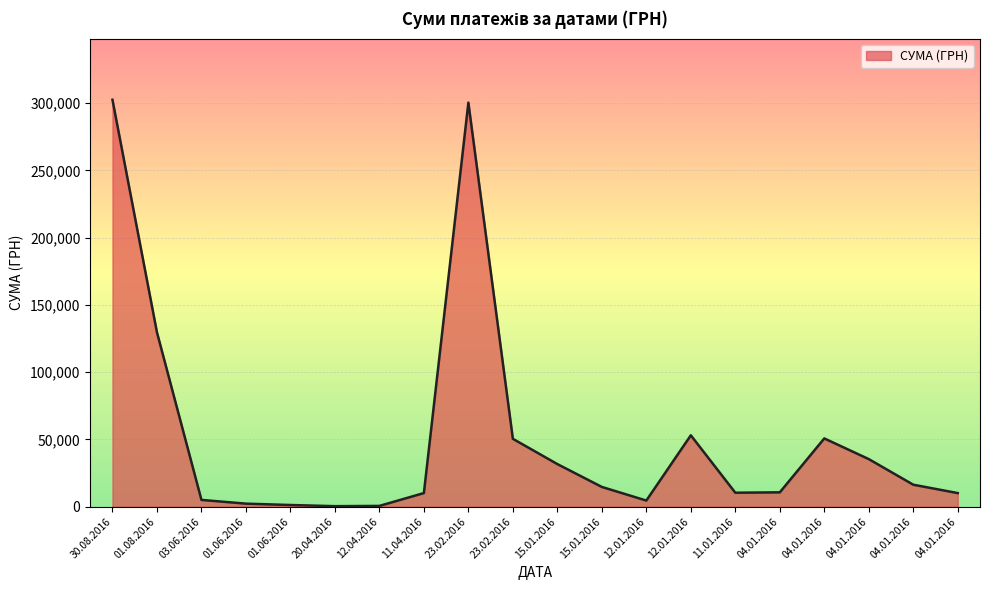

Reading left to right, what are all the values shown in this chart?

30.08.2016=302434.3	01.08.2016=129614.8	03.06.2016=5050.0	01.06.2016=2275.0	01.06.2016=1258.0	20.04.2016=400.0	12.04.2016=594.0	11.04.2016=10132.3	23.02.2016=300309.1	23.02.2016=50458.3	15.01.2016=31673.1	15.01.2016=14688.0	12.01.2016=4571.4	12.01.2016=53069.2	11.01.2016=10395.0	04.01.2016=10682.1	04.01.2016=50744.9	04.01.2016=35372.7	04.01.2016=16348.0	04.01.2016=10121.2